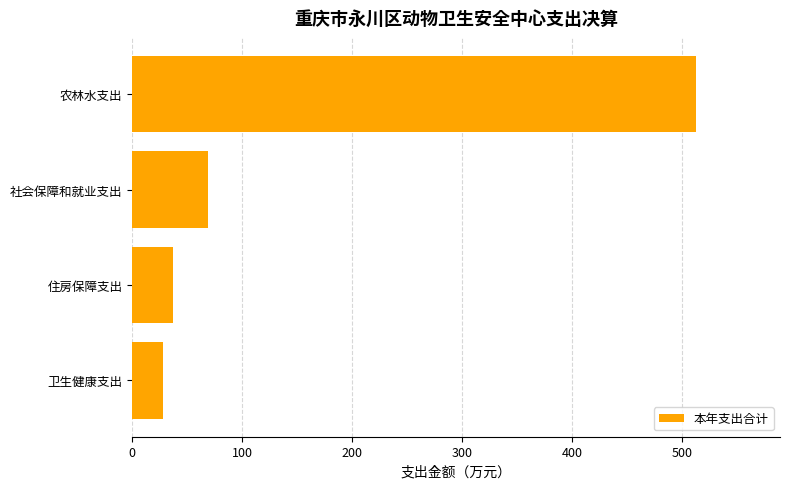

How many distinct data groups are displayed?

1